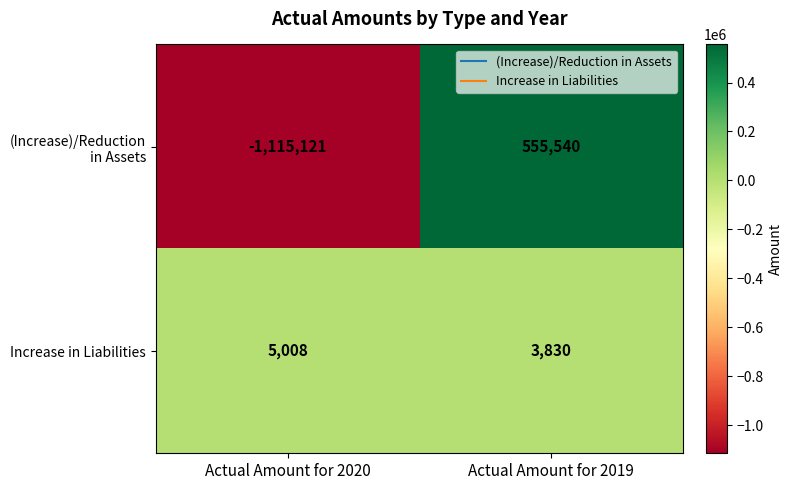

Rank the series by their maximum value, from highest to lowest.

(Increase)/Reduction in Assets, Increase in Liabilities